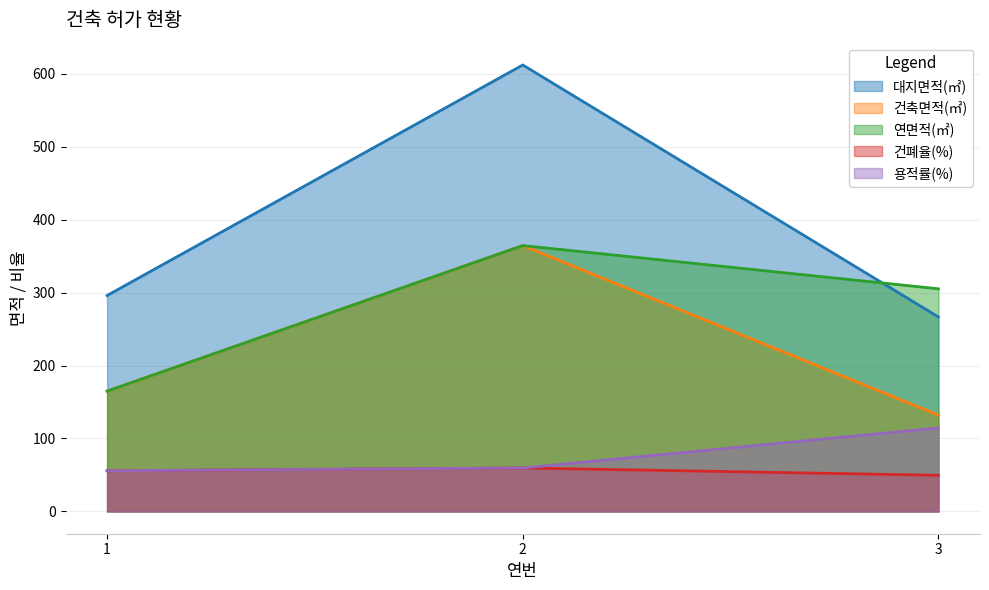

The 용적률(%) series shows 55.7 at 1. True or false?

True